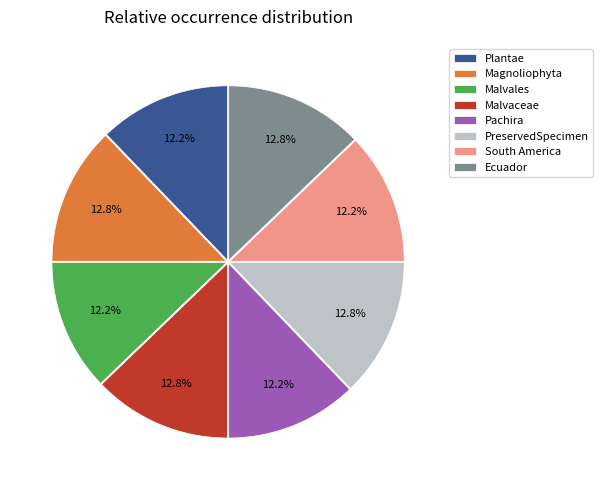

What percentage is NOT represented by PreservedSpecimen?

87.2%